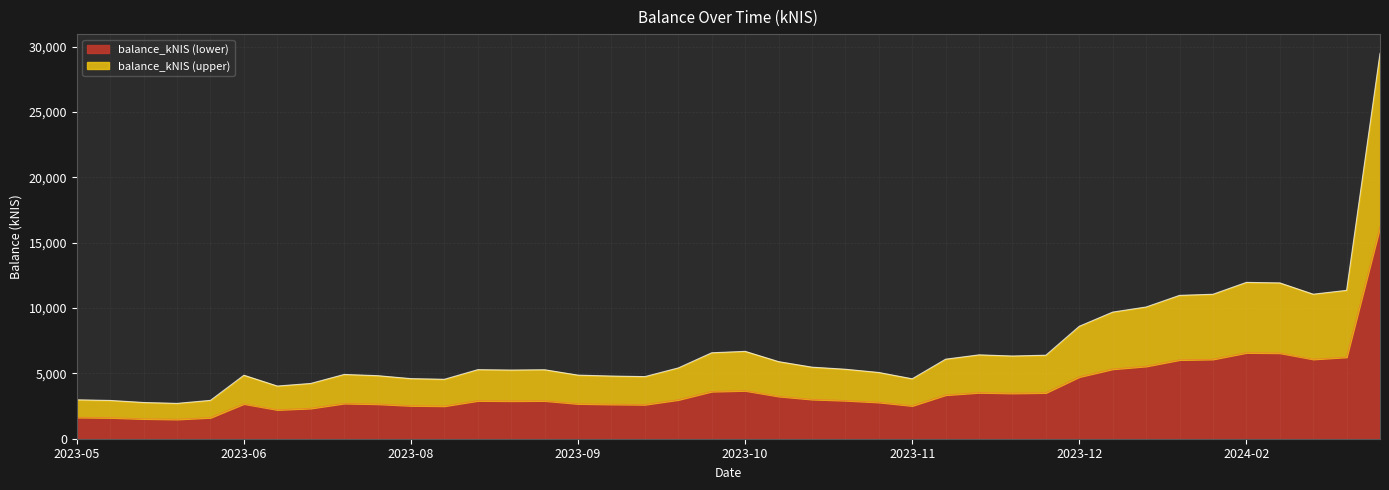

What is the average value?

6823.4